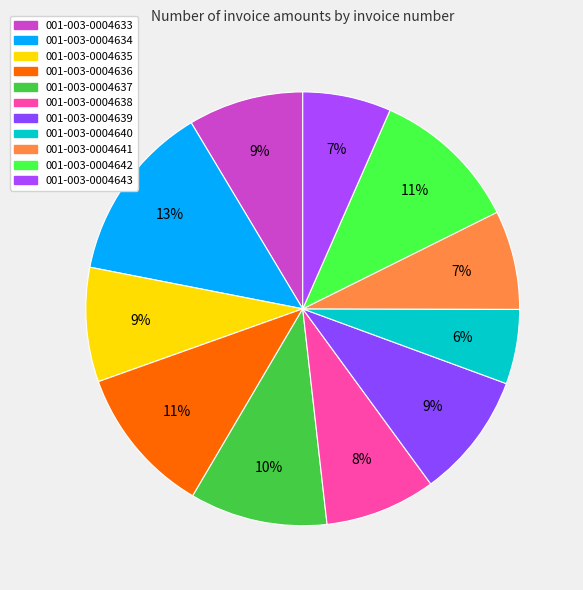

To the nearest percent, what percentage of the pie is 001-003-0004636?

11%